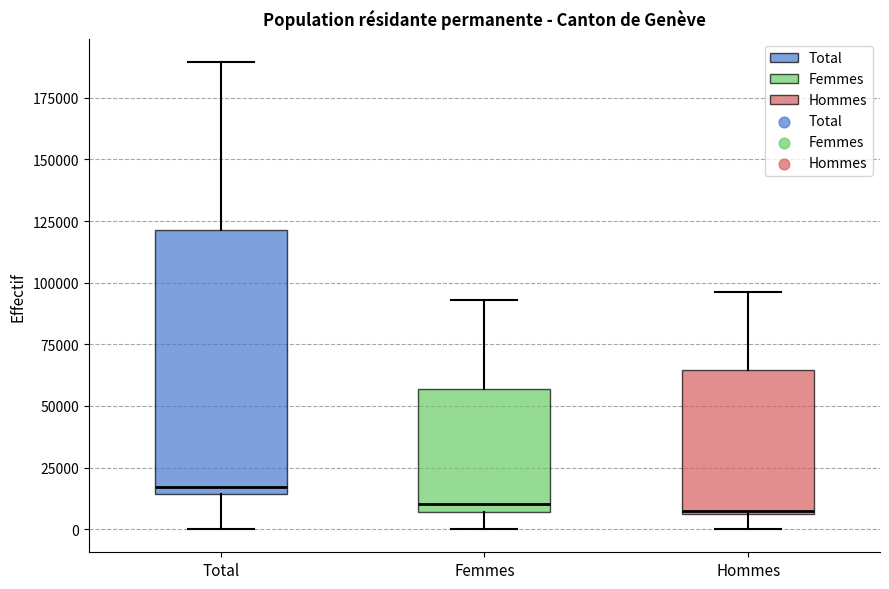

Reading left to right, transcribe this box plot: for each box, give where its median line is, the range the box spans, and where its two whiskers end, as read against the y-axis. The values are not printed on the chart, so give them approximately, as read against the axis.

Total: median 15000 (just above the box's lower edge), box 15000 to 120000, whiskers 0 to 190000
Femmes: median 10000, box 5000 to 55000, whiskers 0 to 95000
Hommes: median 10000, box 5000 to 65000, whiskers 0 to 95000